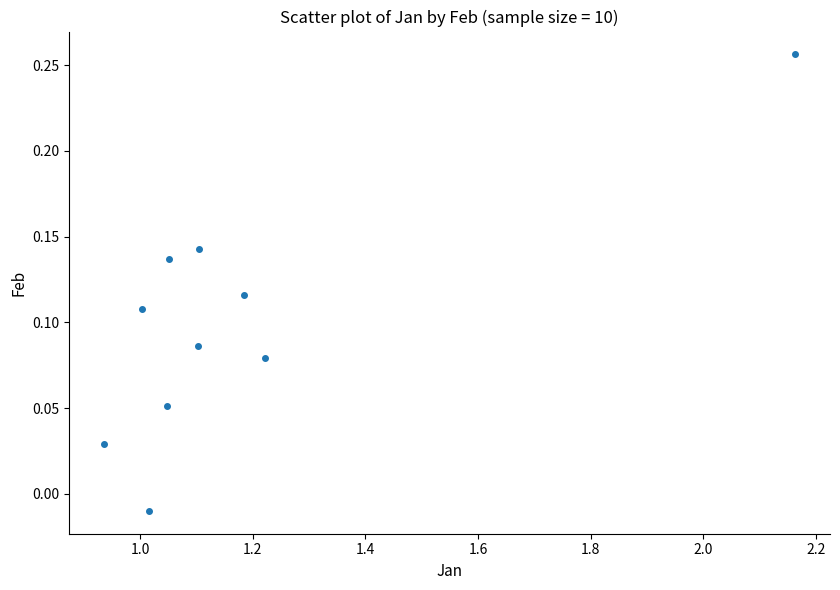

What is the average X value?

1.2